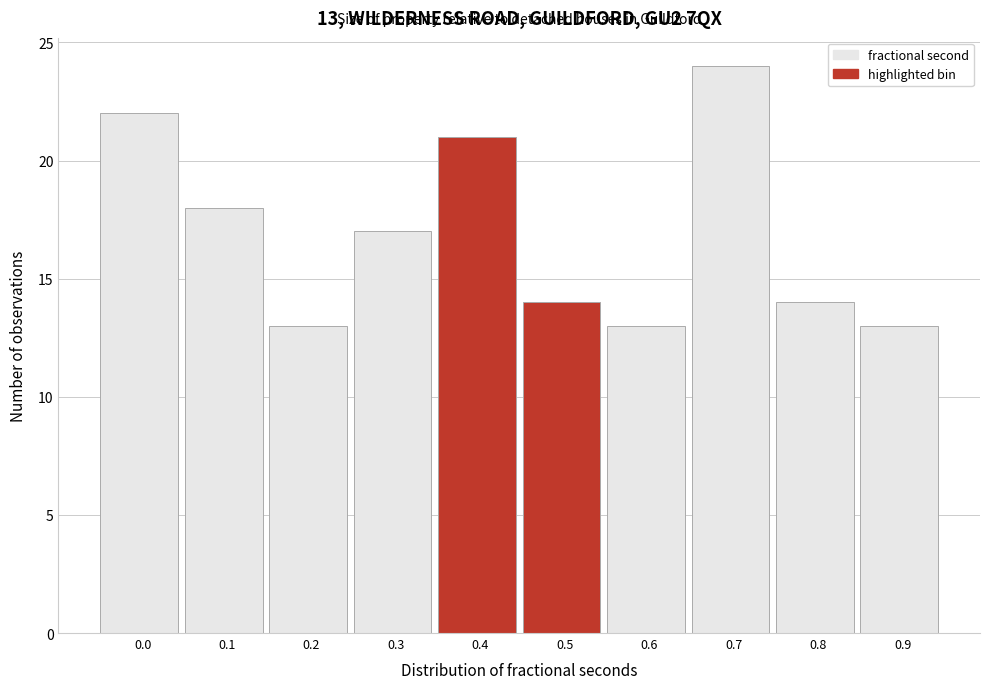

Reading left to right, list all the values displayed in this chart.

22	18	13	17	21	14	13	24	14	13